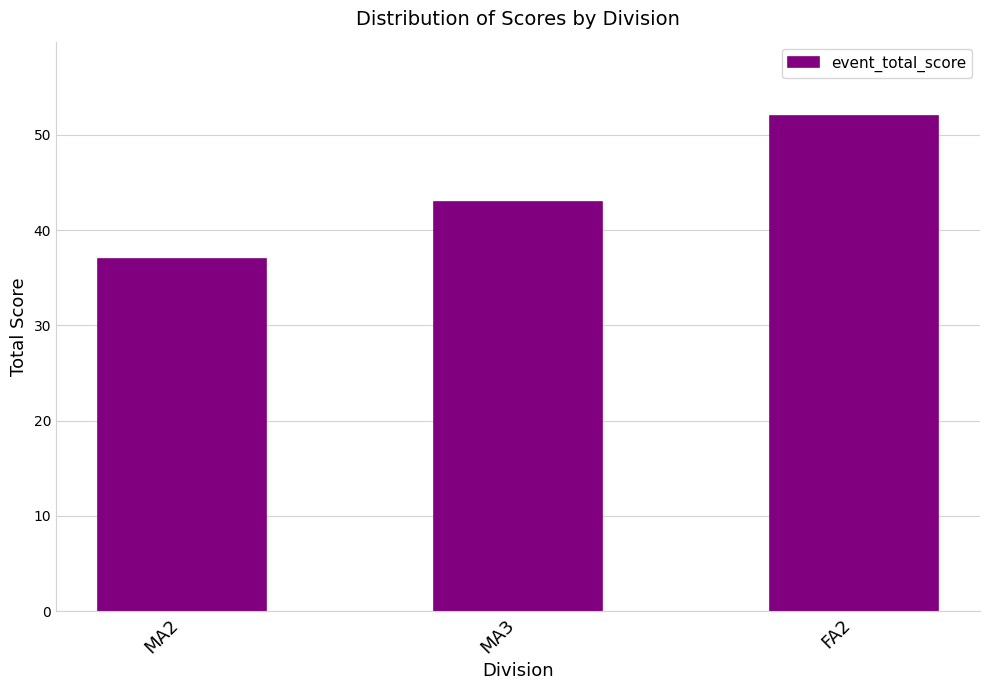

Approximately how many times larger is the value at MA2 compared to FA2?

0.7